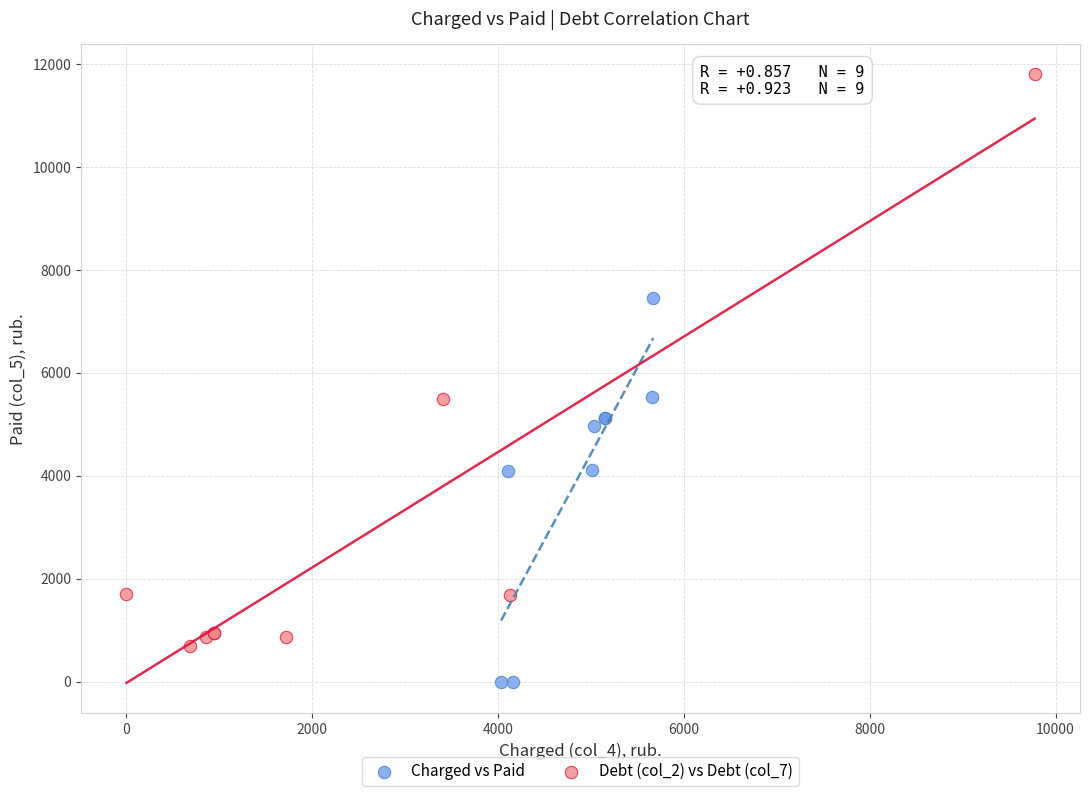

Which series contains the highest Y value?

Debt (col_2) vs Debt (col_7)